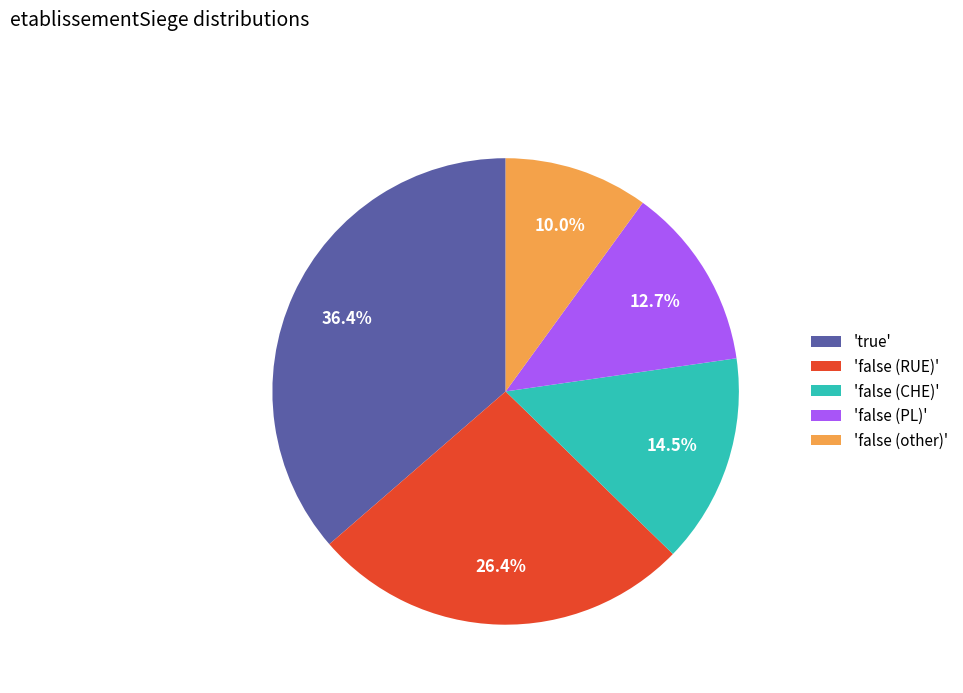

Rank the categories by value from lowest to highest.

'false (other)', 'false (PL)', 'false (CHE)', 'false (RUE)', 'true'